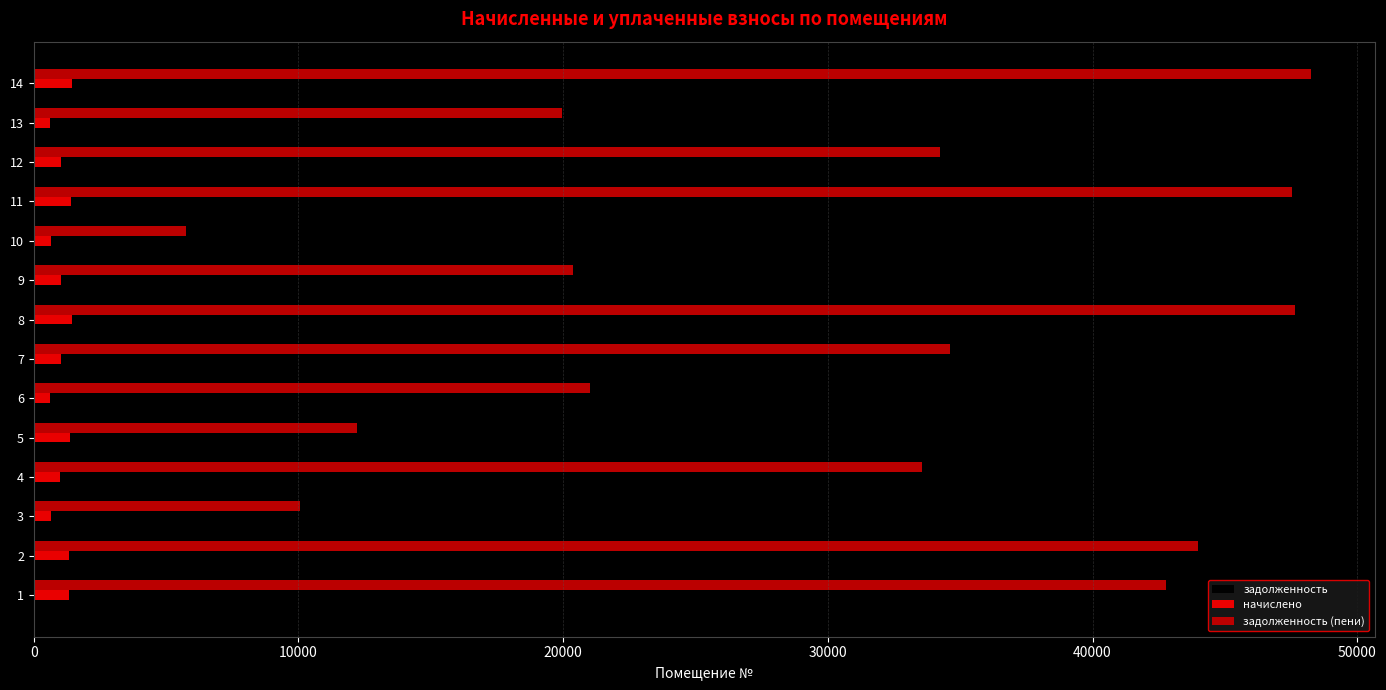

How many data points does each series have?

14